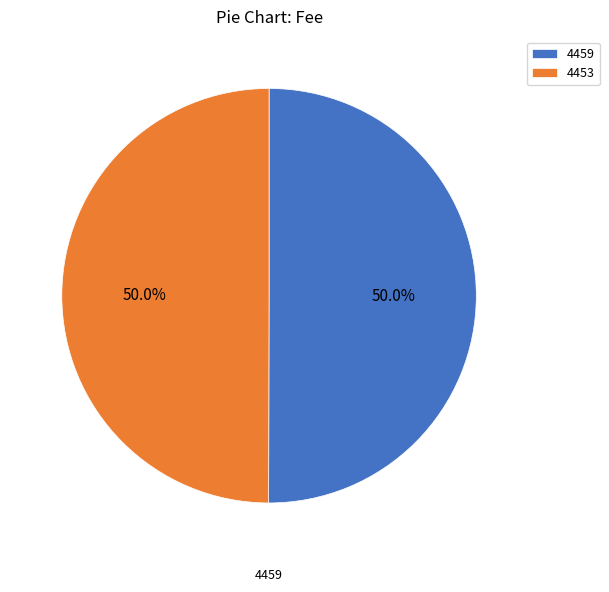

Combined, what portion of the pie is 4453 and 4459?

100.0%